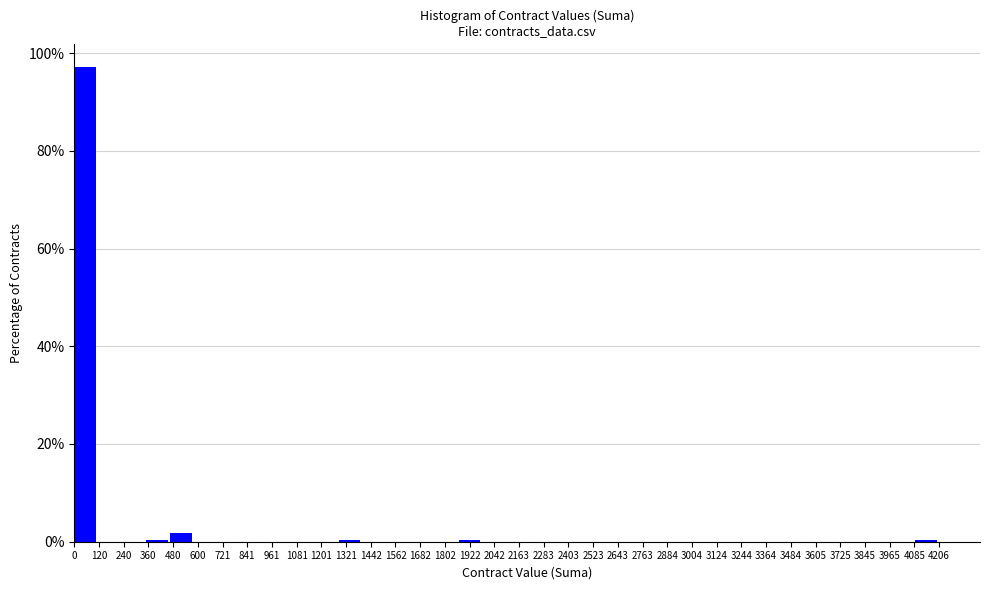

Reading left to right, list every bar in this chart as the range it spans on the x-axis followed by its height. Neither the bar edges nor the heights are printed on the chart, so give them approximately, as read against the axes.

0 to 120: 98
120 to 240: 0
240 to 360: 0
360 to 460: under 2
460 to 580: under 2
580 to 700: 0
700 to 820: 0
820 to 940: 0
940 to 1060: 0
1060 to 1160: 0
1160 to 1280: 0
1280 to 1400: under 2
1400 to 1520: 0
1520 to 1640: 0
1640 to 1760: 0
1760 to 1860: 0
1860 to 1980: under 2
1980 to 2100: 0
2100 to 2220: 0
2220 to 2340: 0
2340 to 2460: 0
2460 to 2580: 0
2580 to 2680: 0
2680 to 2800: 0
2800 to 2920: 0
2920 to 3040: 0
3040 to 3160: 0
3160 to 3280: 0
3280 to 3380: 0
3380 to 3500: 0
3500 to 3620: 0
3620 to 3740: 0
3740 to 3860: 0
3860 to 3980: 0
3980 to 4100: 0
4100 to 4200: under 2